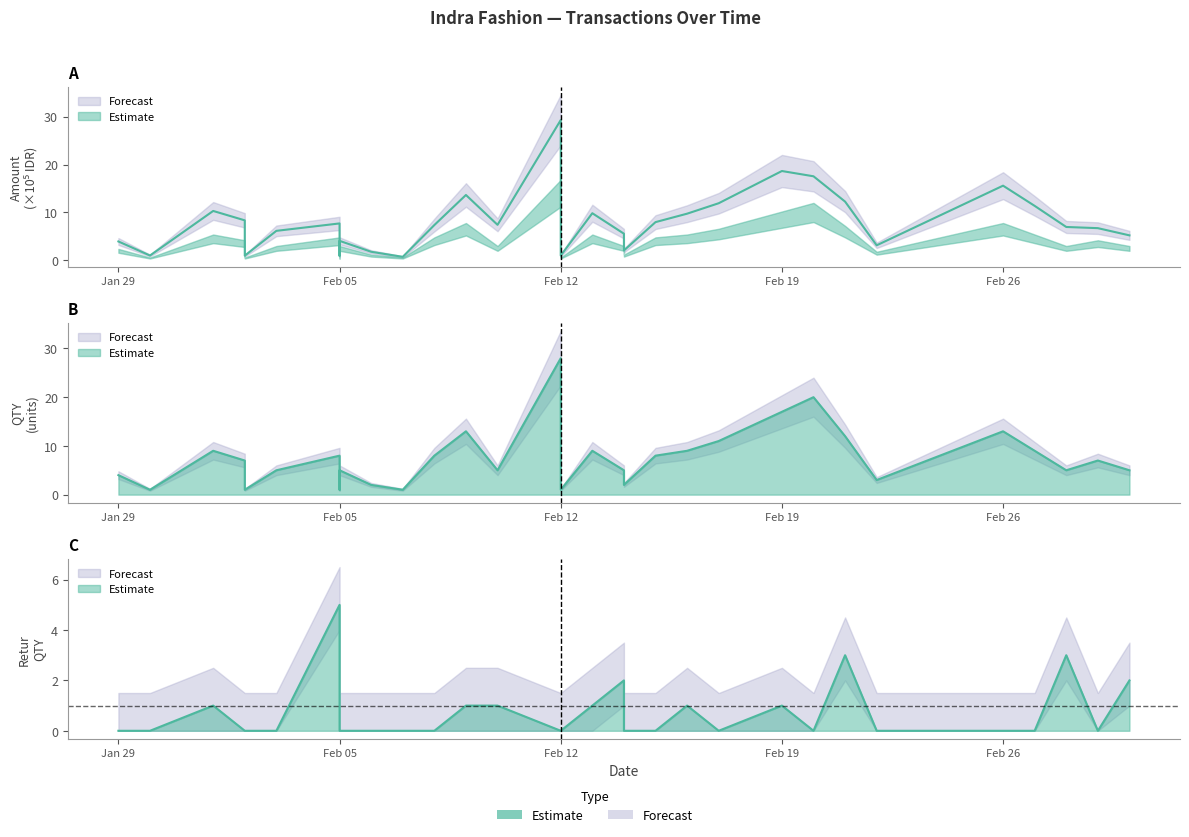

What is the label of the 11th point from the left?

2018-02-07